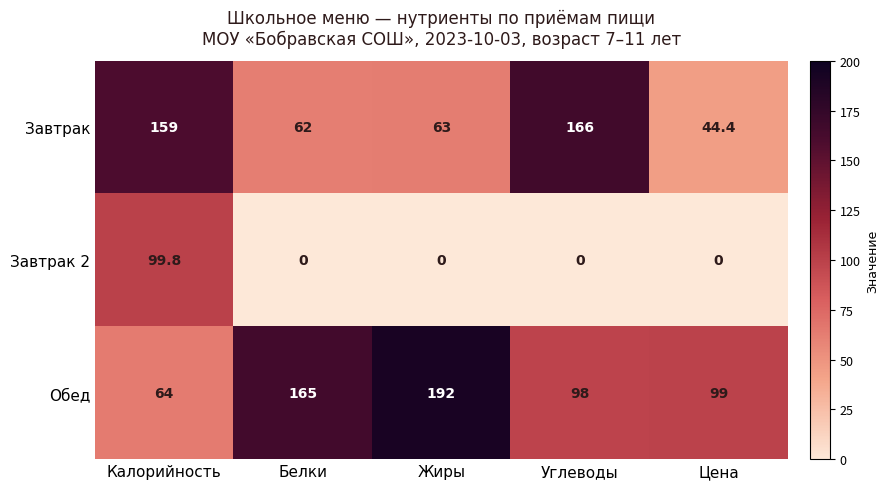

List the series in order of their overall mean, lowest first.

Завтрак 2, Завтрак, Обед